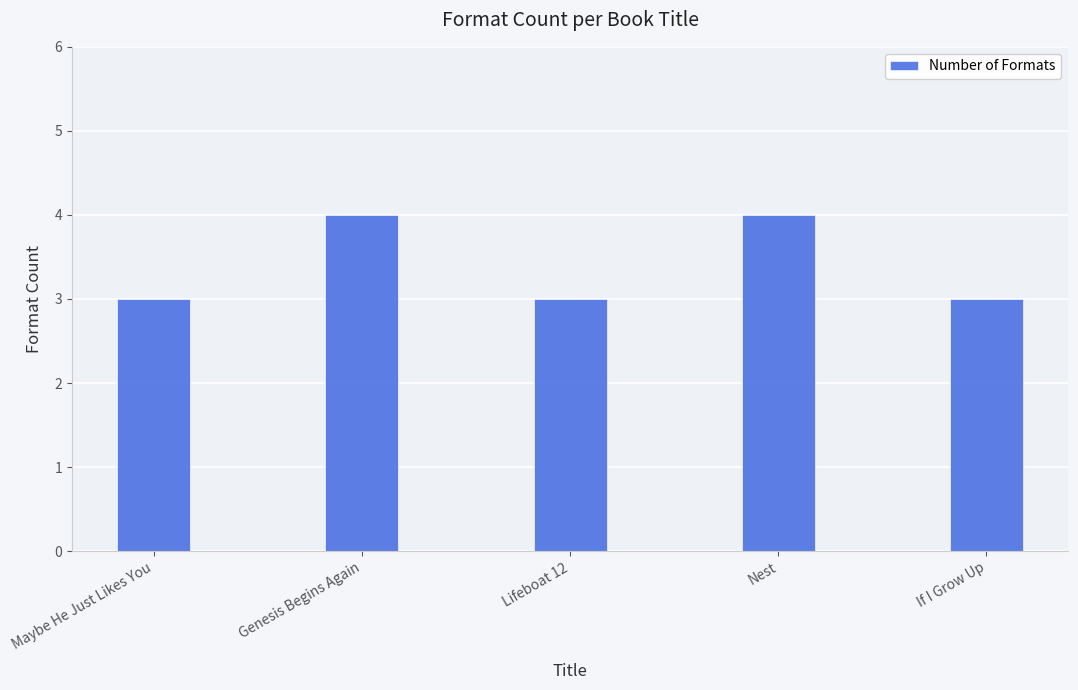

How many categories are shown in the chart?

5